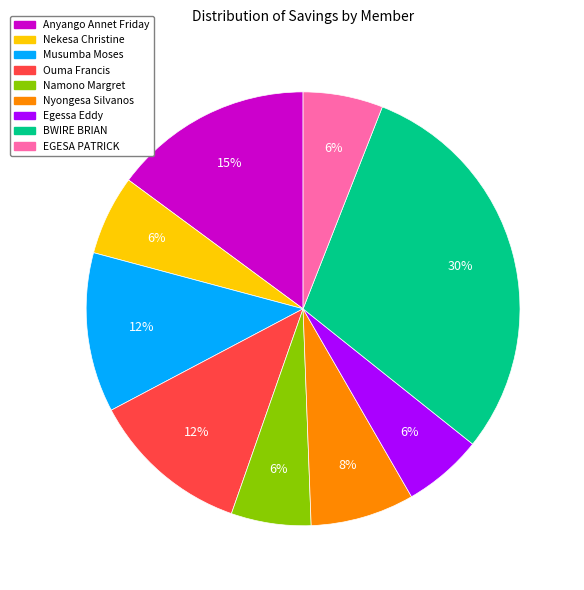

What is the largest slice in the pie chart?

BWIRE BRIAN